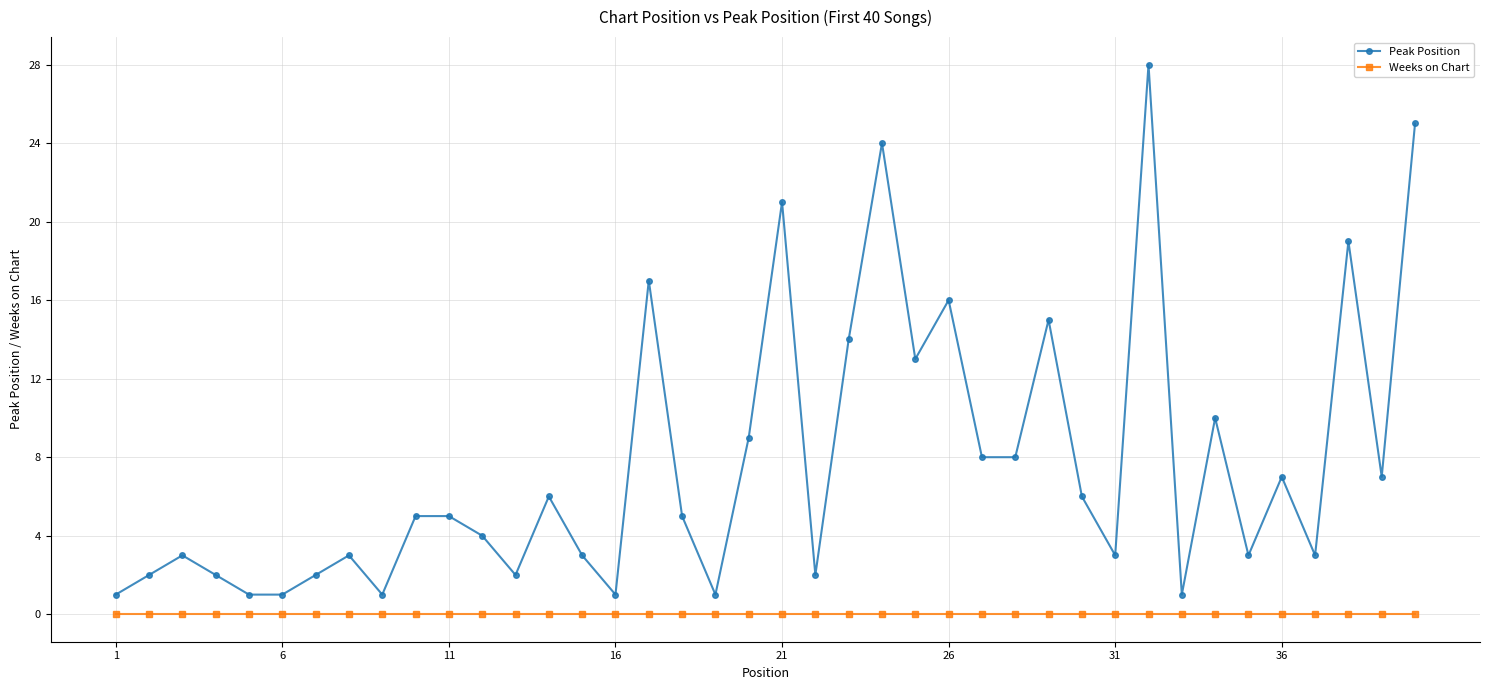

Count the number of data series in this chart.

2